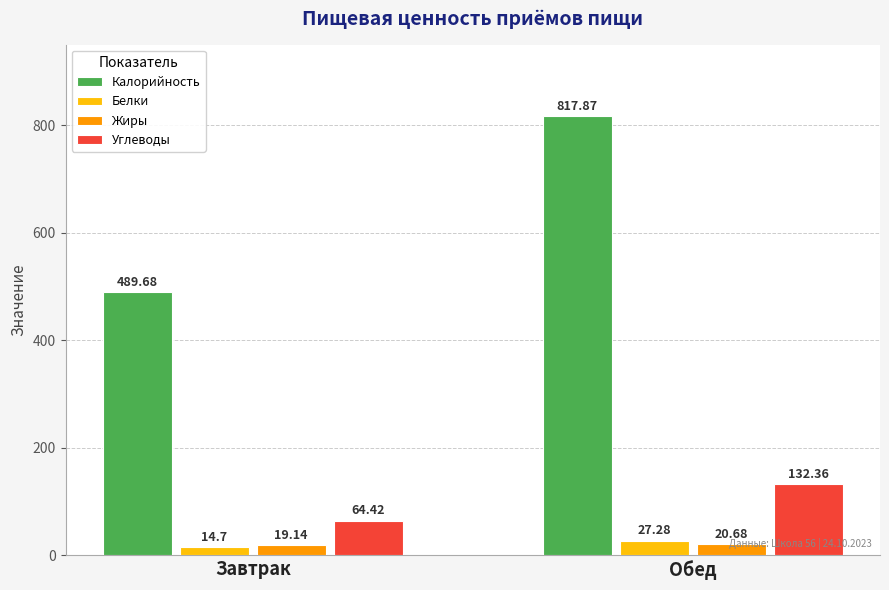

Reading left to right, what are all the values shown in this chart?

Калорийность: Завтрак=489.7	Обед=817.9
Белки: Завтрак=14.7	Обед=27.3
Жиры: Завтрак=19.1	Обед=20.7
Углеводы: Завтрак=64.4	Обед=132.4